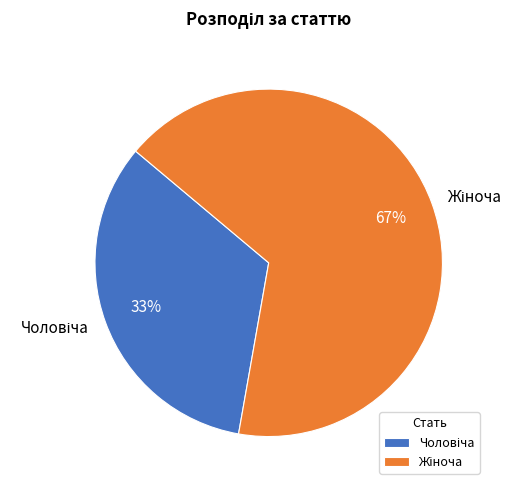

To the nearest percent, what is the average slice percentage?

50%